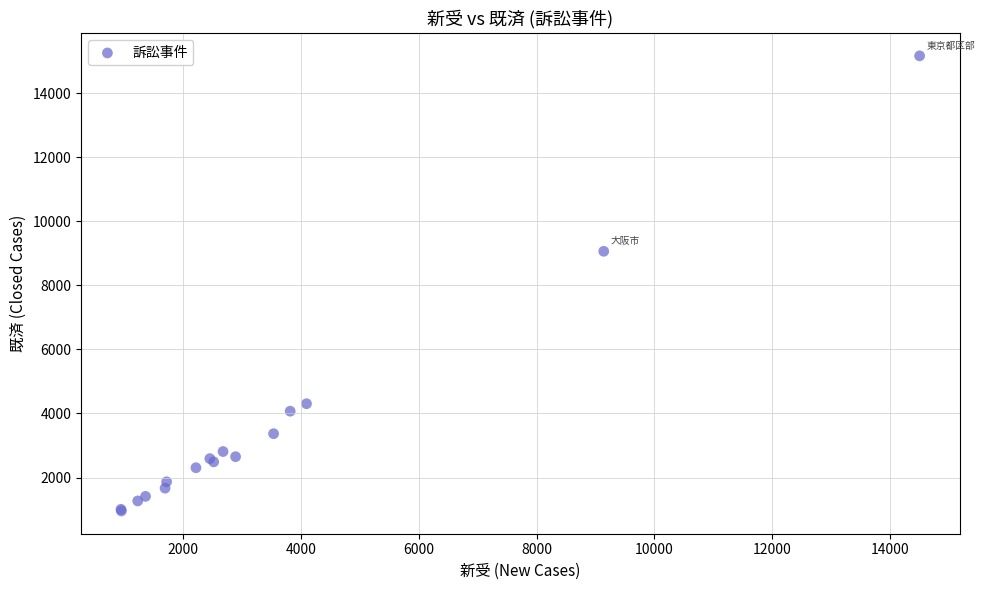

What Y value in the scatter plot is closest to 8061?

9064